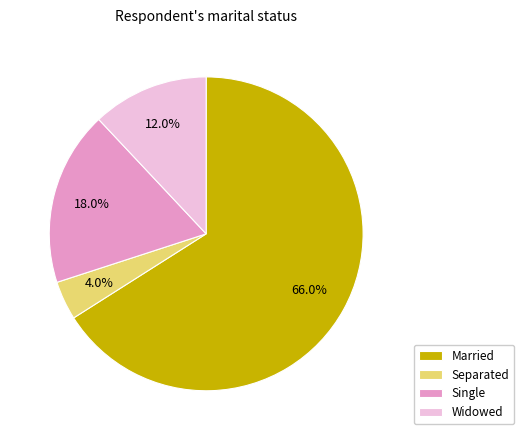

Do Separated and Single together represent more than half of the pie?

No